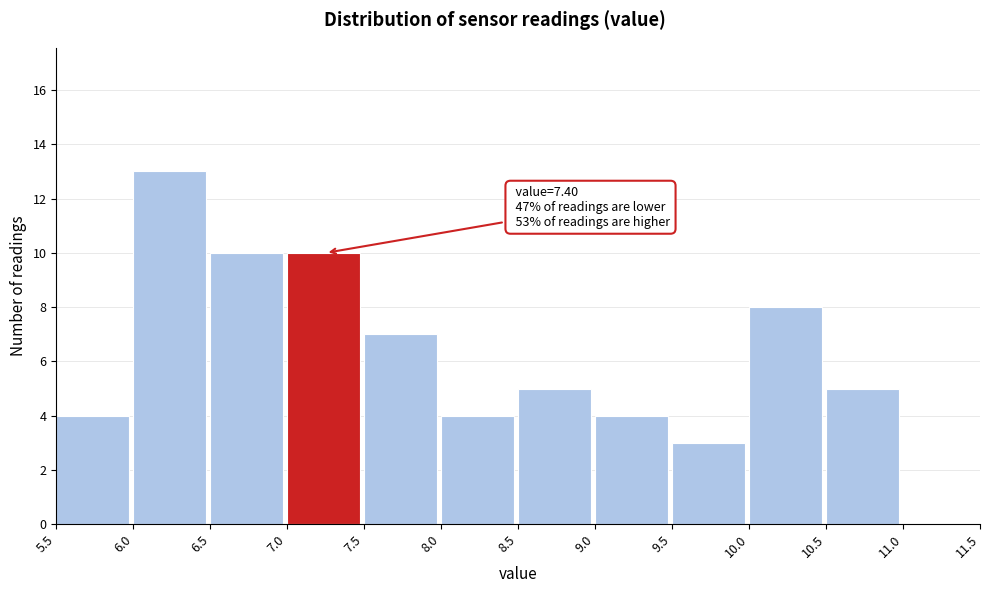

Which range on the x-axis has the tallest bar?

6.0 to 6.5